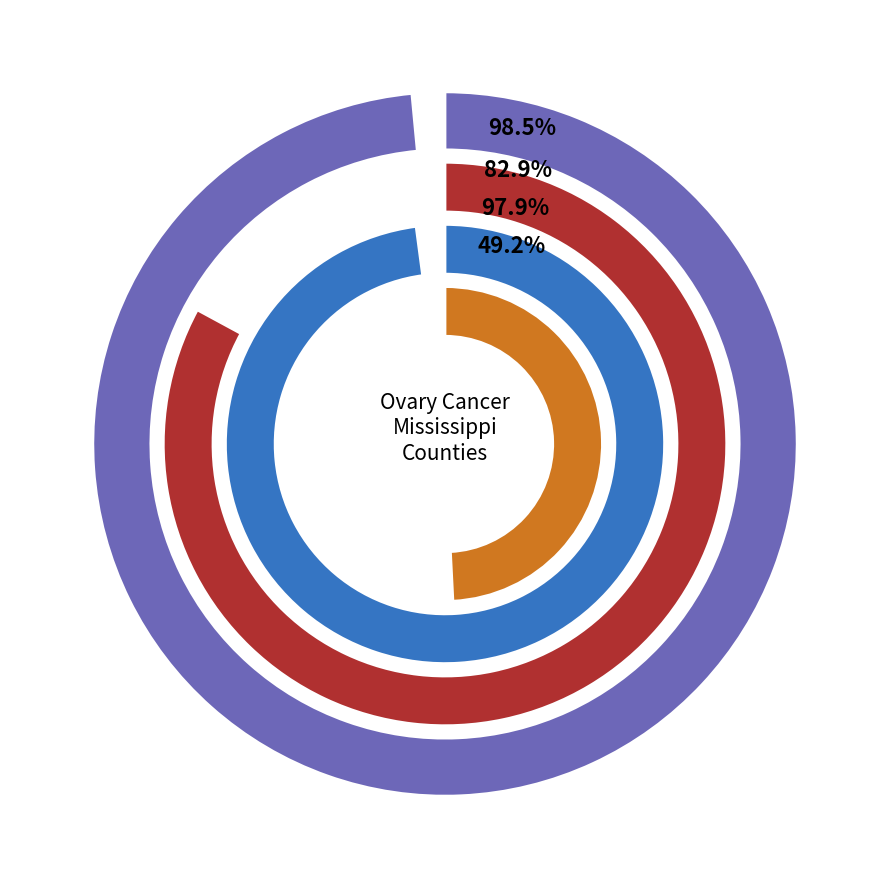

To the nearest percent, what percentage of the pie is Jones County?

5%